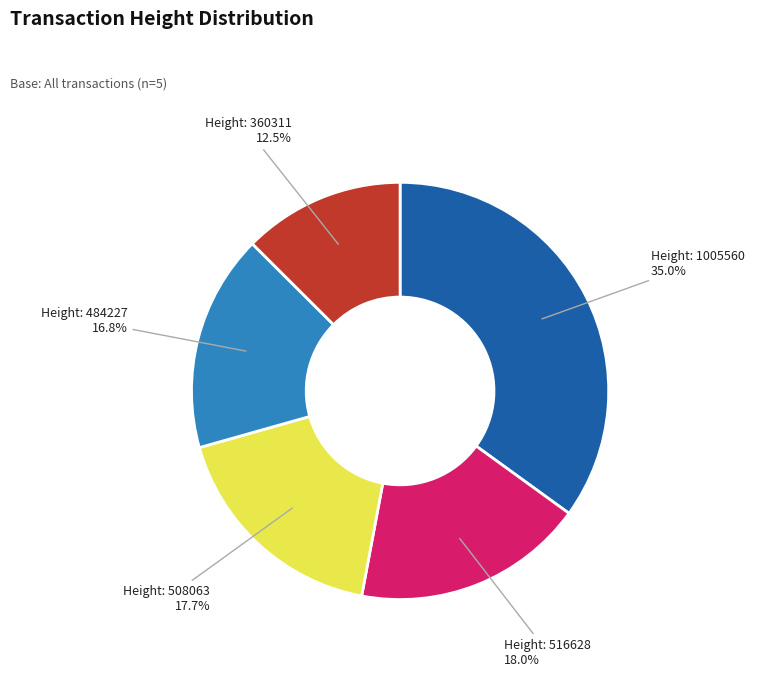

What is the smallest slice in the pie chart?

Height: 360311